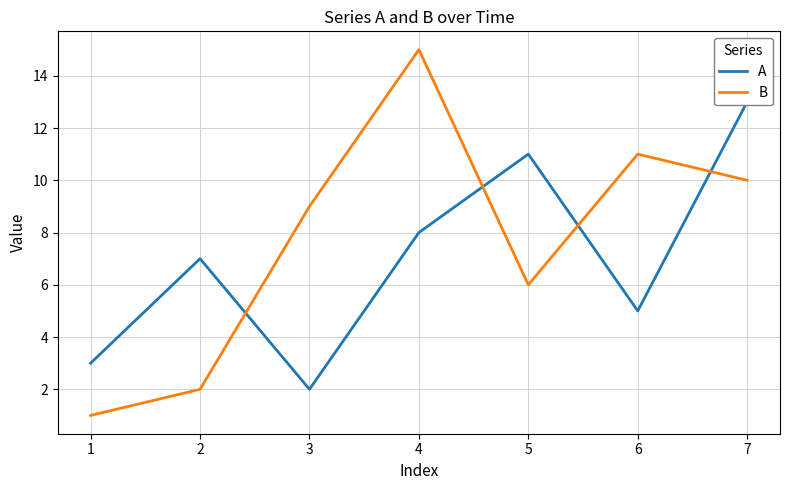

What is the highest value of the B series?

15